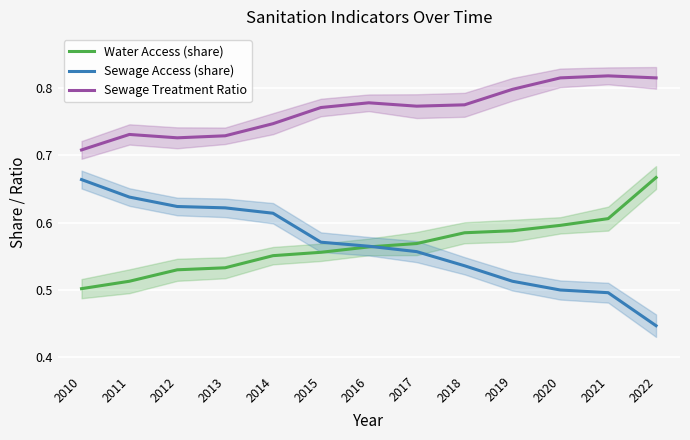

What is the difference between the highest and lowest values at 2016?

0.2